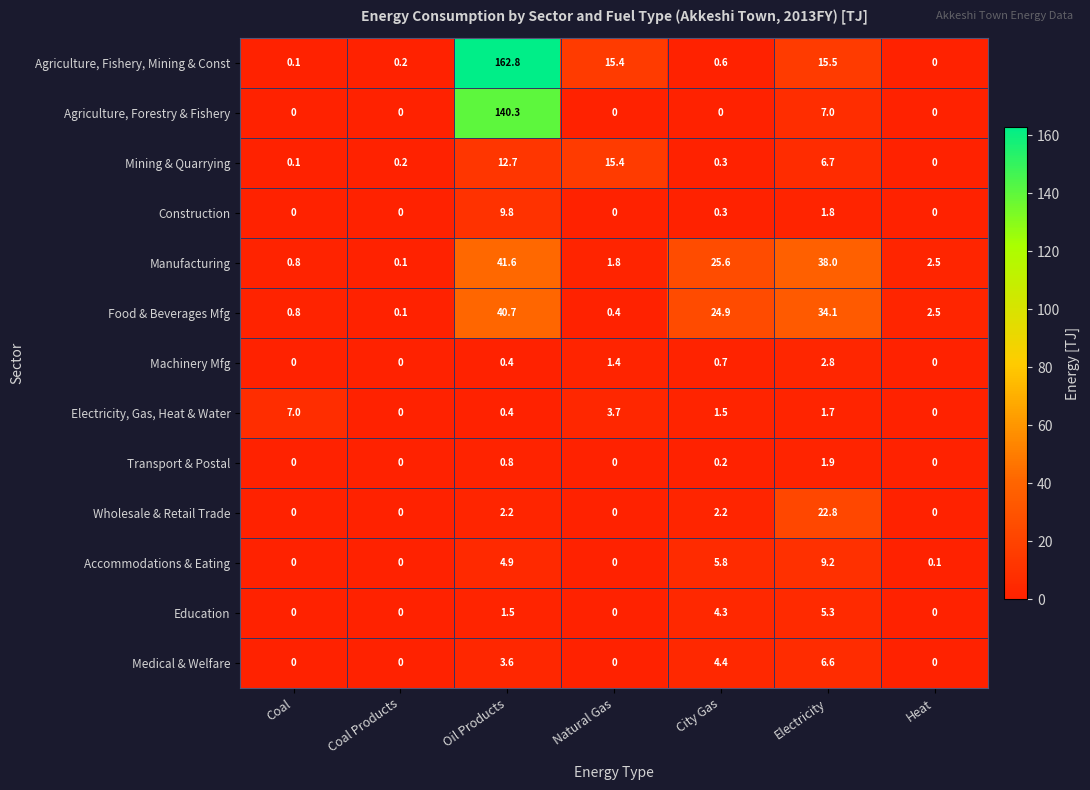

What is the difference between the Manufacturing values at Heat and City Gas?

23.1